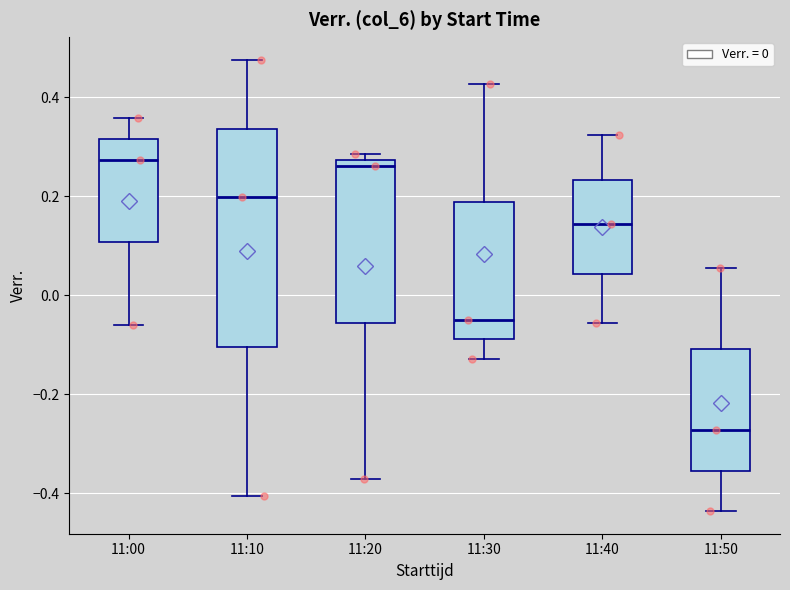

Reading left to right, transcribe this box plot: for each box, give where its median line is, the range the box spans, and where its two whiskers end, as read against the y-axis. The values are not printed on the chart, so give them approximately, as read against the axis.

11:00: median 0.28, box 0.10 to 0.32, whiskers -0.06 to 0.36
11:10: median 0.20, box -0.10 to 0.34, whiskers -0.40 to 0.48
11:20: median 0.26, box -0.06 to 0.28, whiskers -0.38 to 0.28 (just above the box's upper edge)
11:30: median -0.04, box -0.08 to 0.18, whiskers -0.12 to 0.42
11:40: median 0.14, box 0.04 to 0.24, whiskers -0.06 to 0.32
11:50: median -0.28, box -0.36 to -0.10, whiskers -0.44 to 0.06